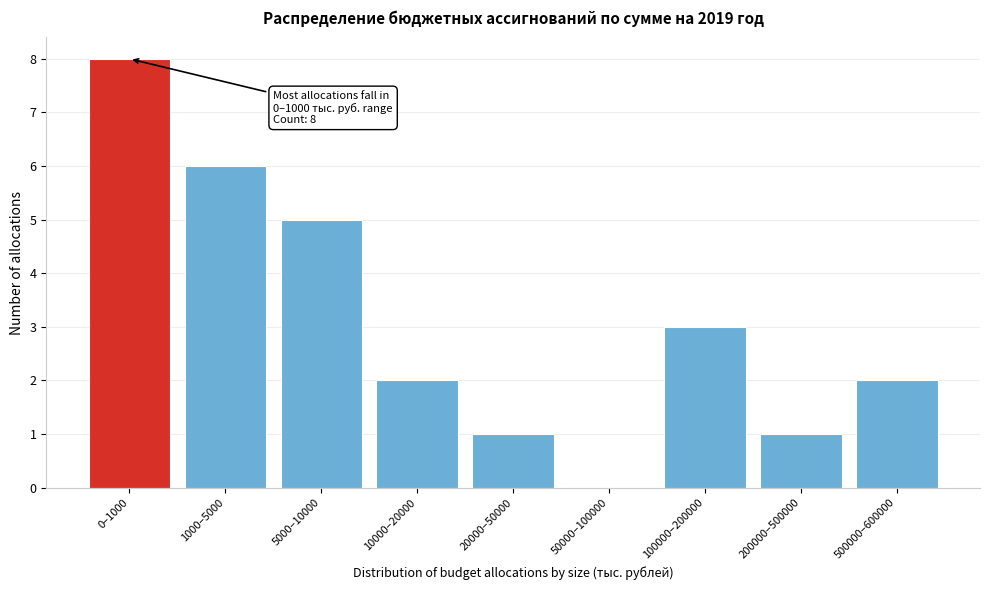

Reading left to right, extract all data points from this chart.

0–1000=8	1000–5000=6	5000–10000=5	10000–20000=2	20000–50000=1	50000–100000=0	100000–200000=3	200000–500000=1	500000–600000=2